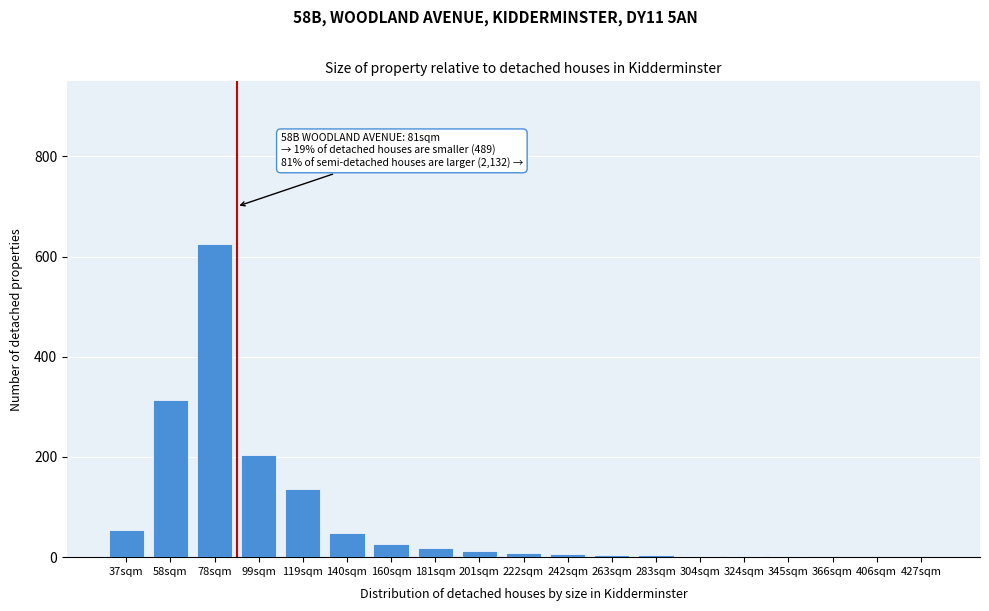

What is the sum of all values?

1476